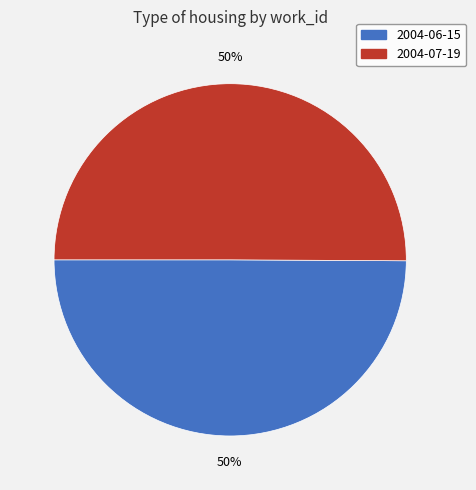

What is the ratio of the value at 2004-06-15 to the value at 2004-07-19?

1.0